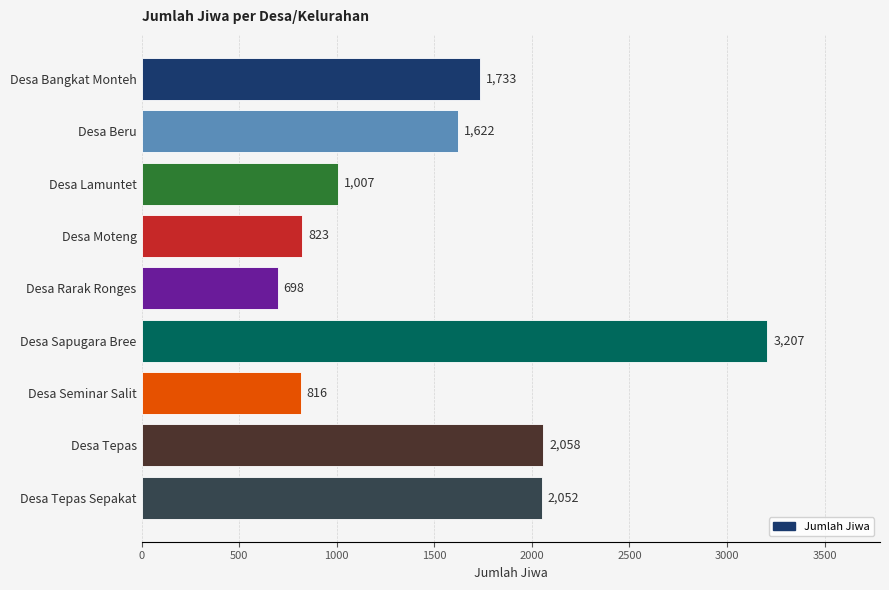

What is the change in value from Desa Sapugara Bree to Desa Tepas Sepakat?

-1155